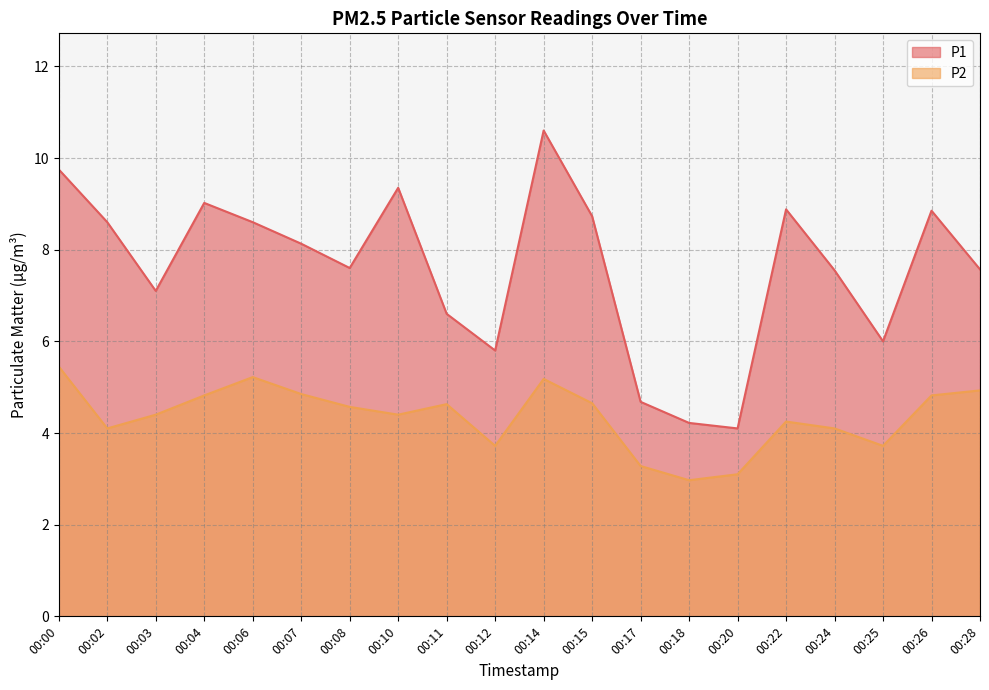

Rank the series by their maximum value, from highest to lowest.

P1, P2